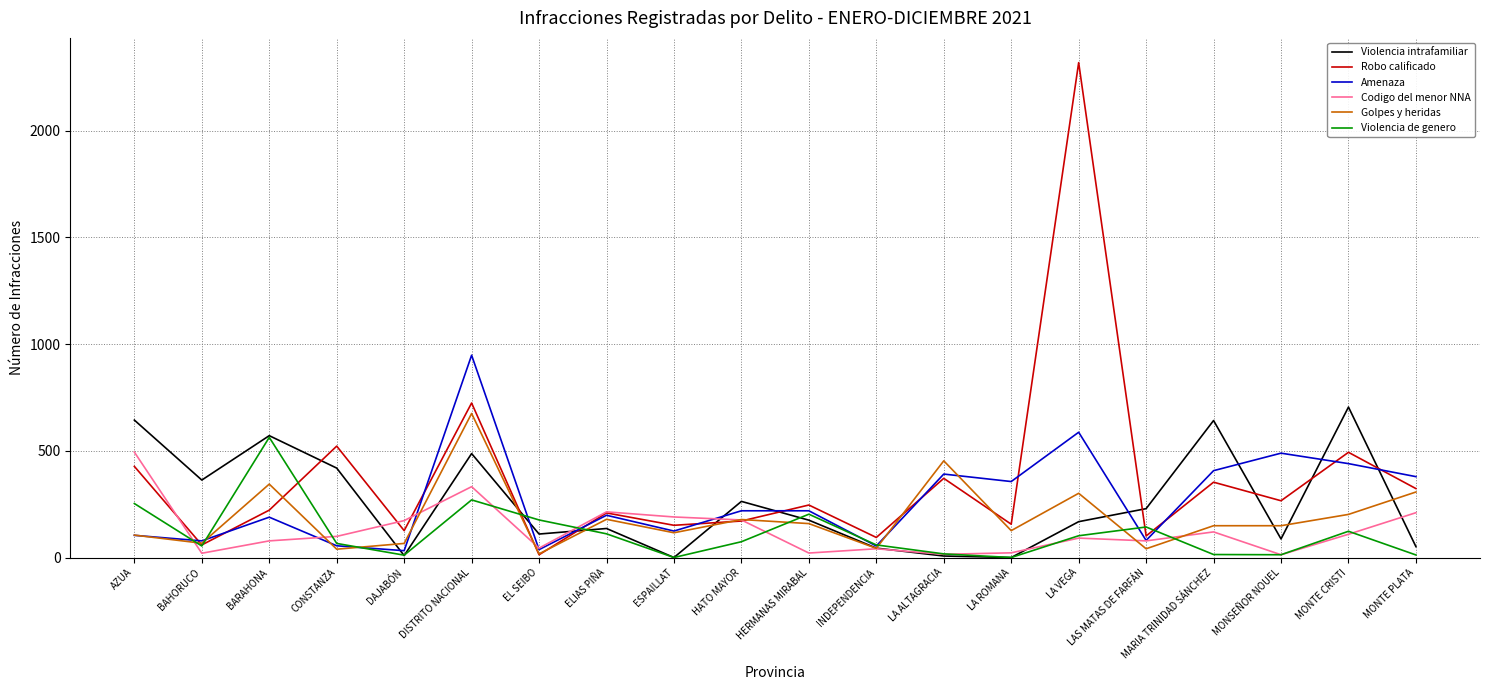

After their last crossing, which series has the higher values: Robo calificado or Violencia intrafamiliar?

Robo calificado